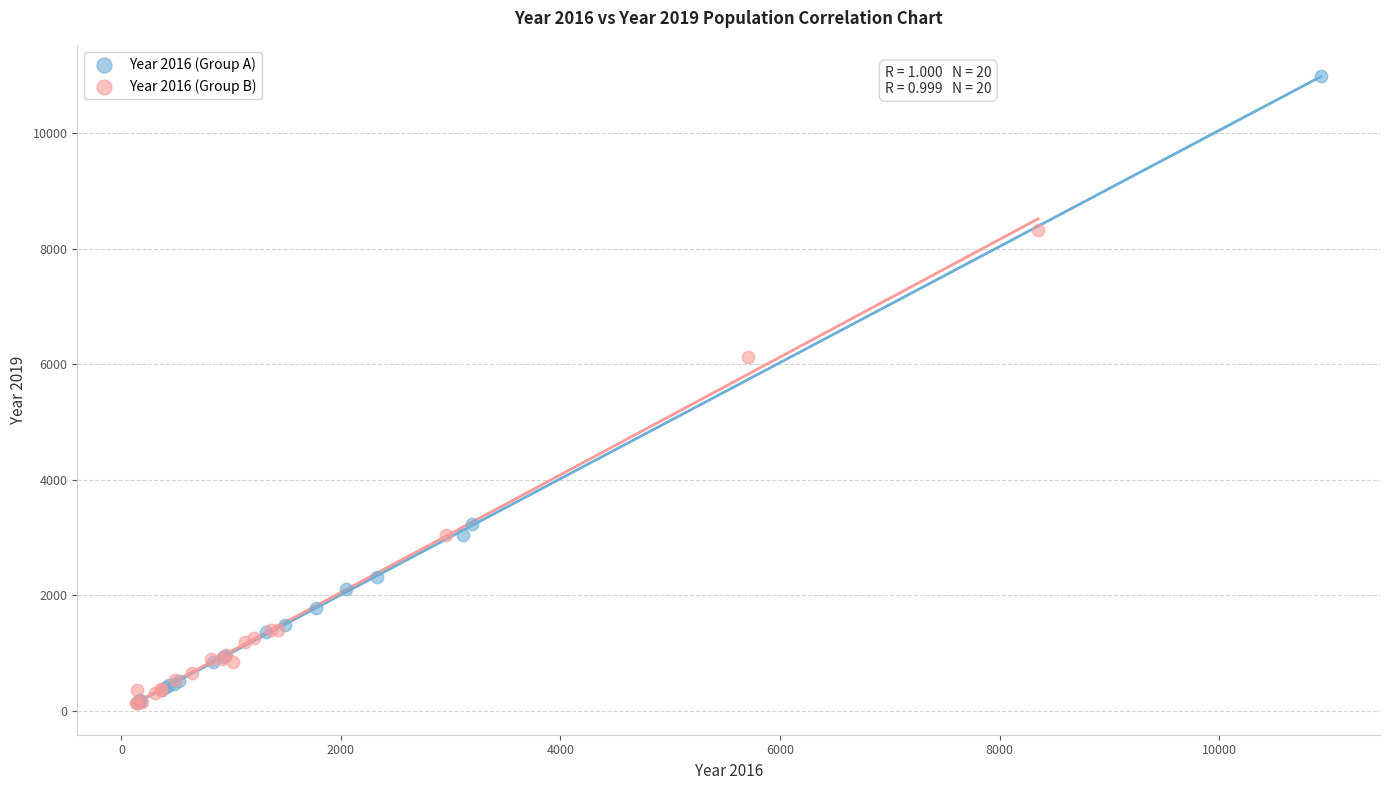

Which series has the widest spread of Y values?

Year 2016 (Group A)